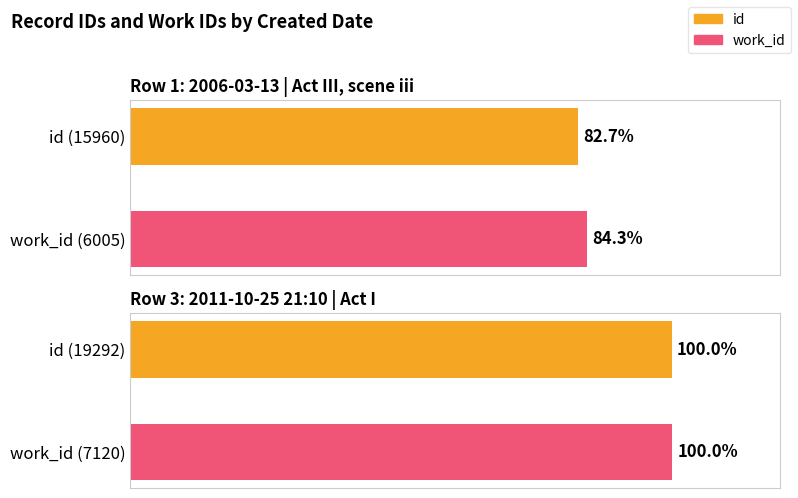

What is the minimum value shown in the chart?

82.7